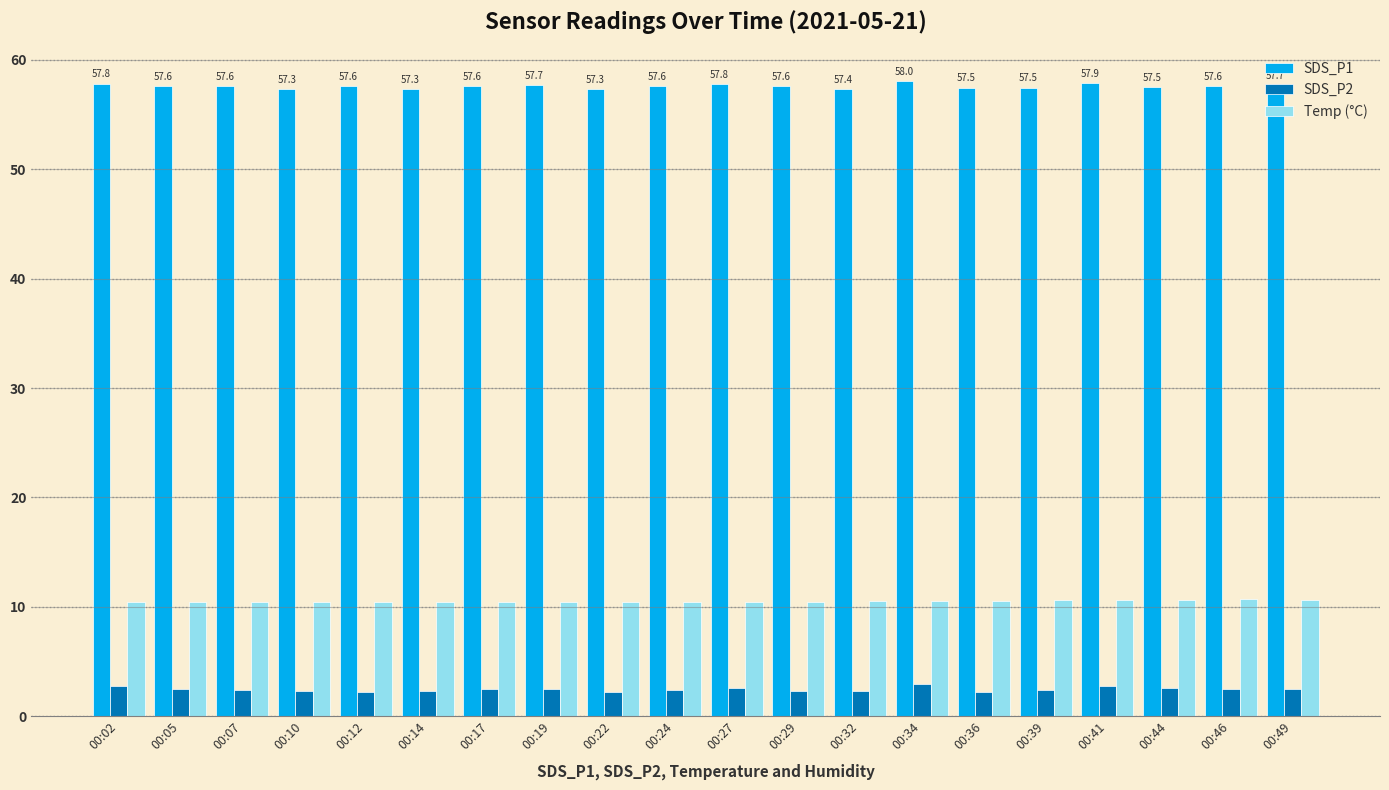

What is the difference between the highest and lowest values at 00:07?

55.2